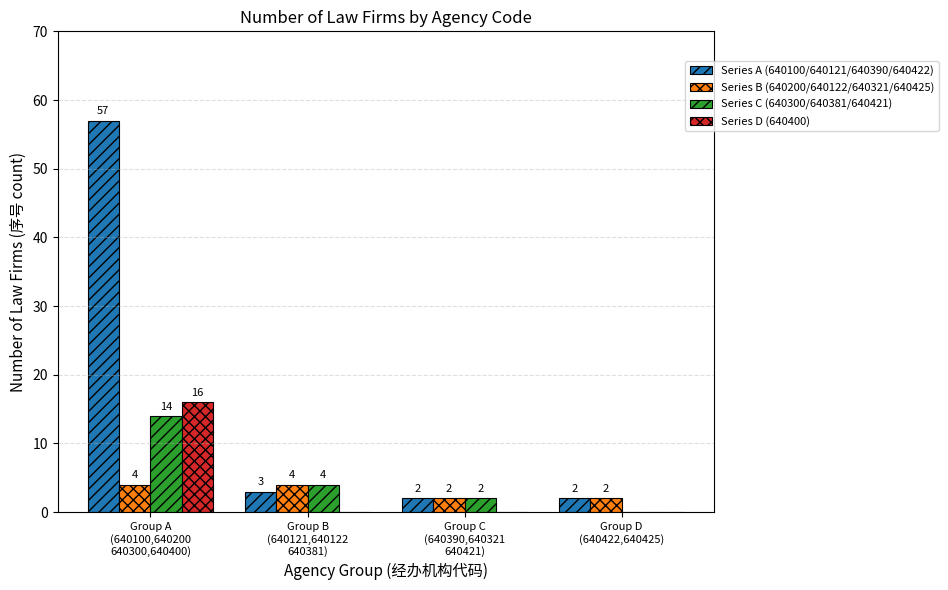

What is the sum of all Series D (640400) values?

16